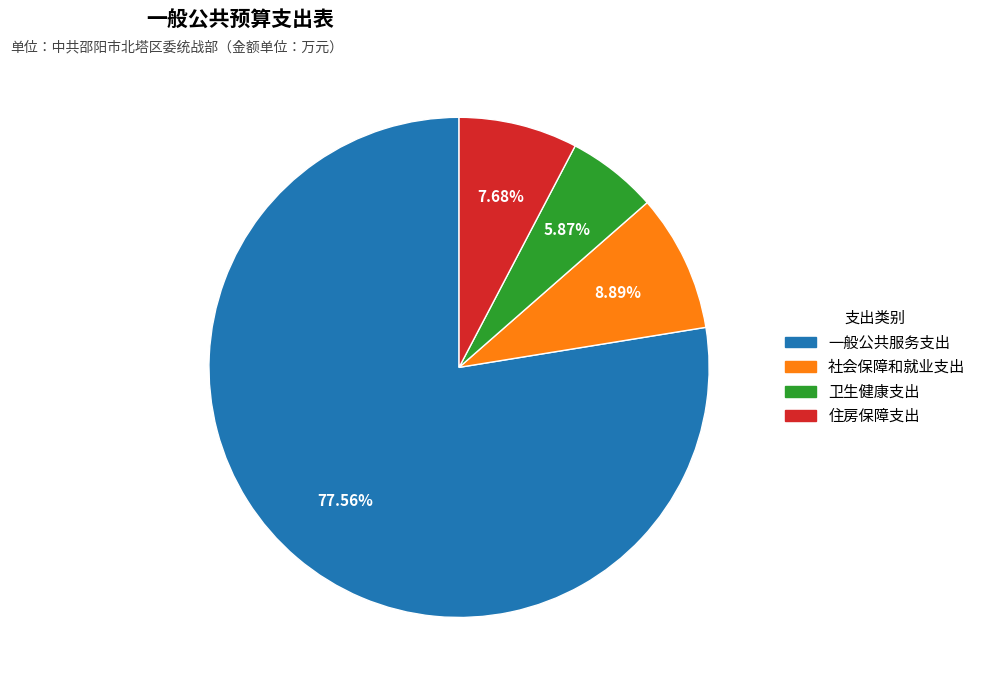

Does 一般公共服务支出 represent more than half of the total?

Yes